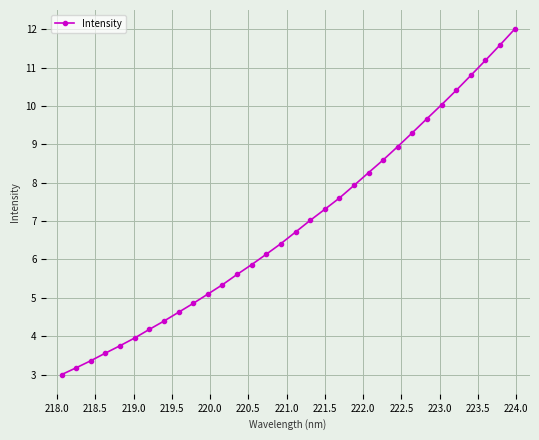

What is the difference between the second highest and second lowest values?

8.4